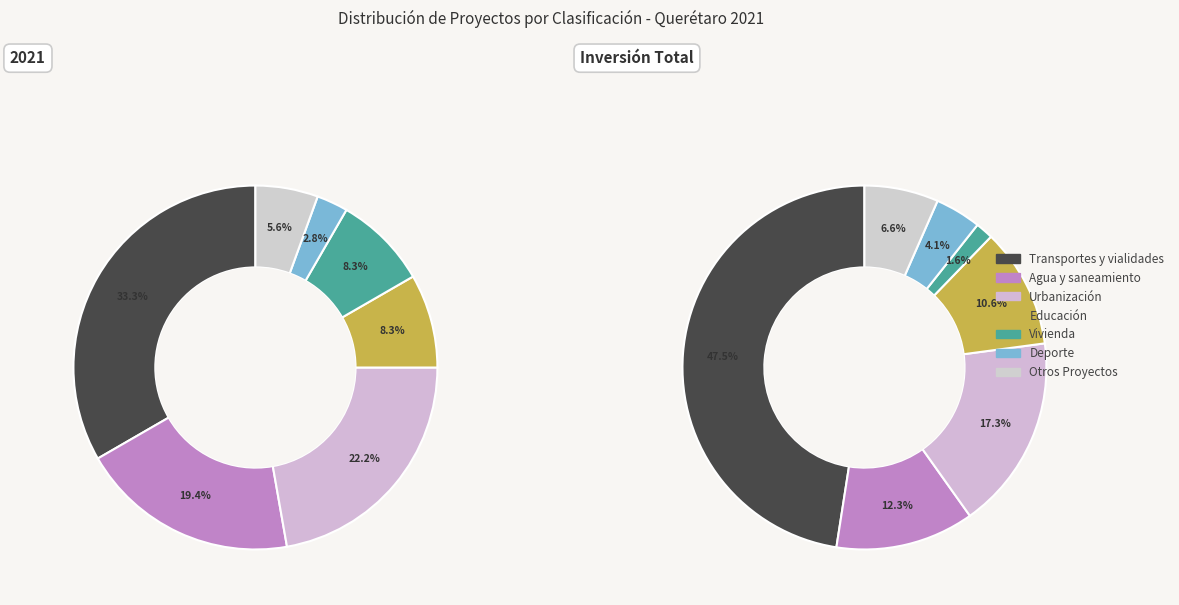

What is the change in value from Transportes y vialidades to Educación?

-9